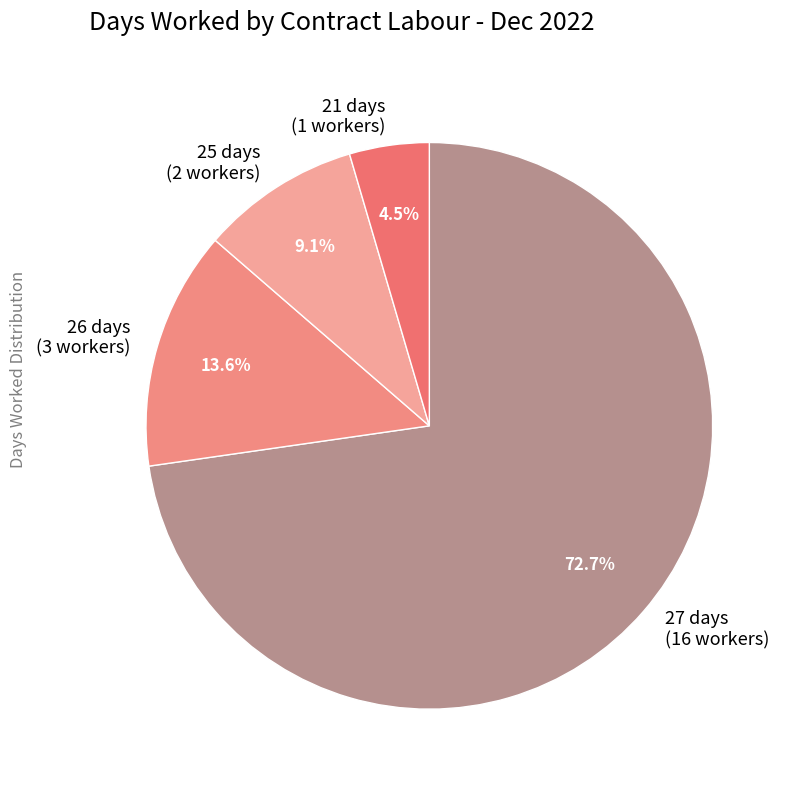

What is the ratio of the value at 21 days (1 workers) to the value at 25 days (2 workers)?

0.5